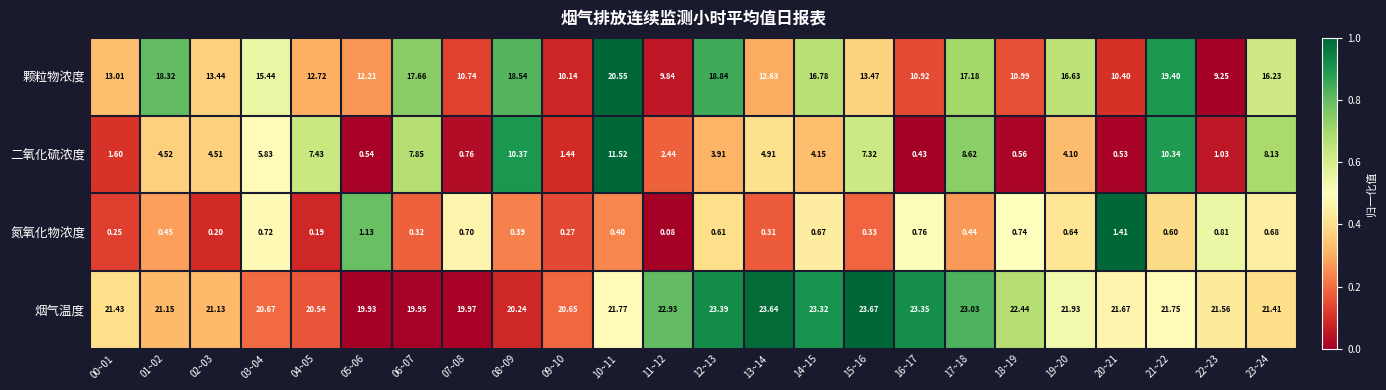

Rank the series at 12~13 from highest to lowest value.

烟气温度, 颗粒物浓度, 二氧化硫浓度, 氮氧化物浓度